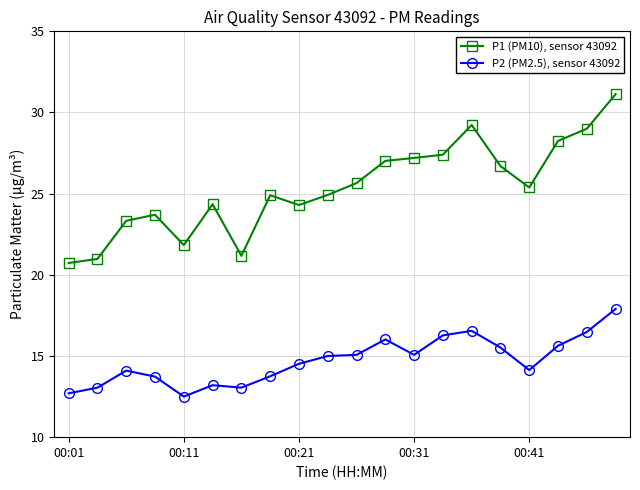

True or false: P1 (PM10), sensor 43092 and P2 (PM2.5), sensor 43092 cross at least once.

False